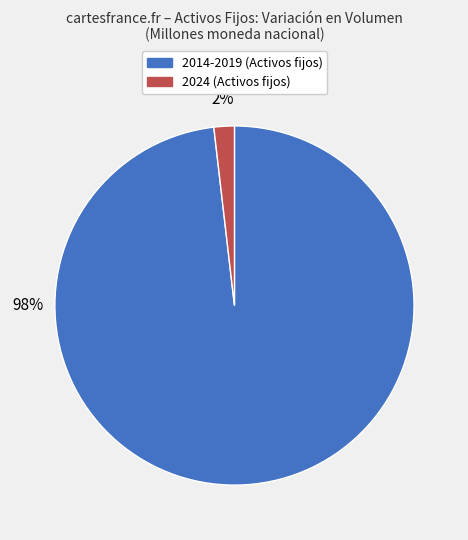

Count the number of slices in the pie.

2